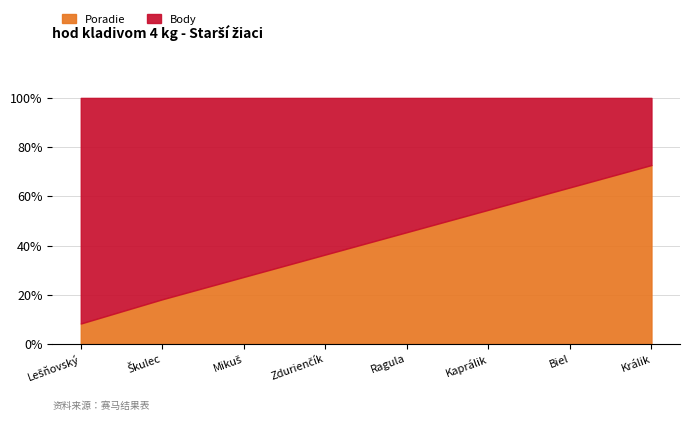

Does the chart display data point markers on the line(s)?

No